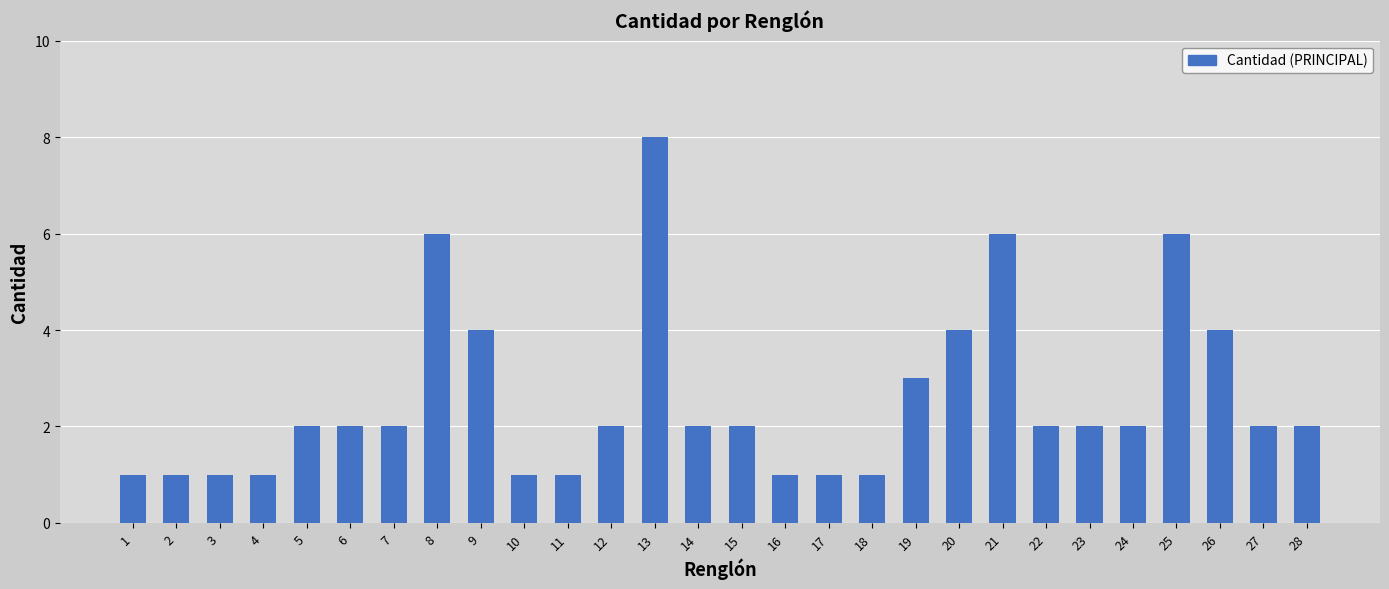

Does the chart contain any negative values?

No